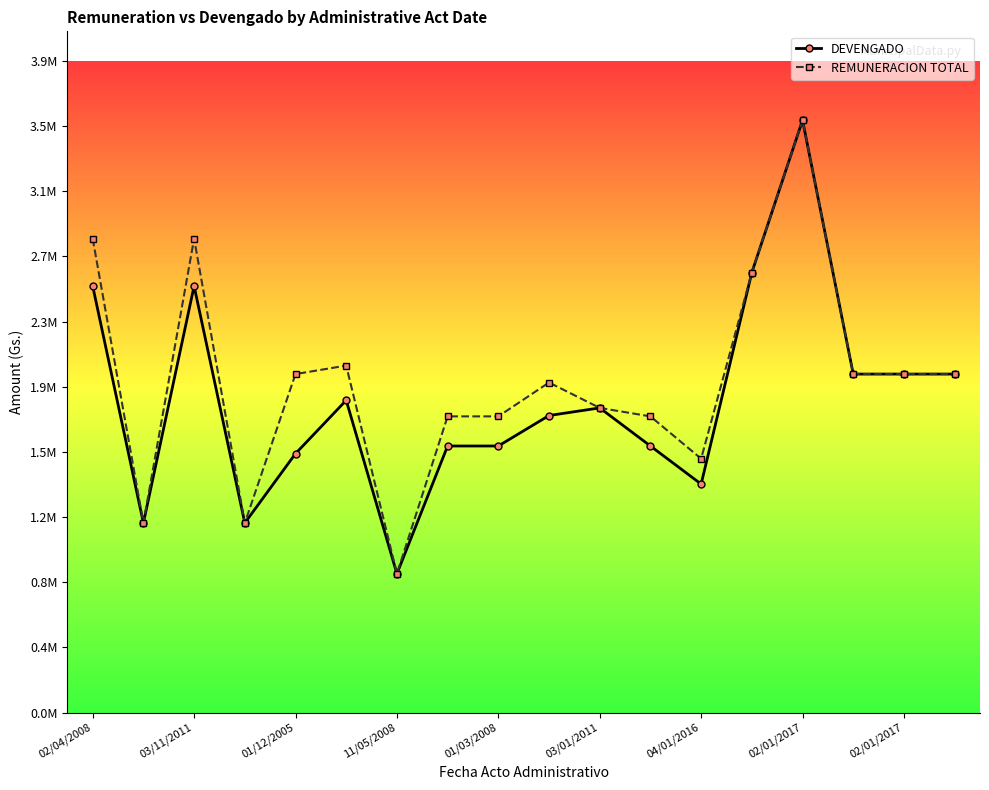

At which label does REMUNERACION TOTAL reach its minimum?

11/05/2008